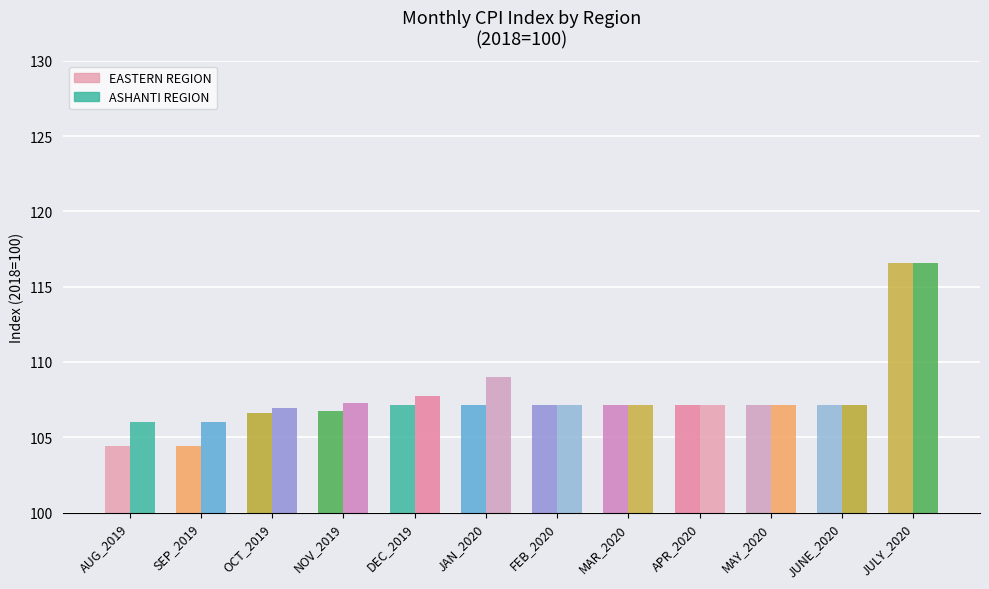

What is the maximum value shown in the chart?

116.6